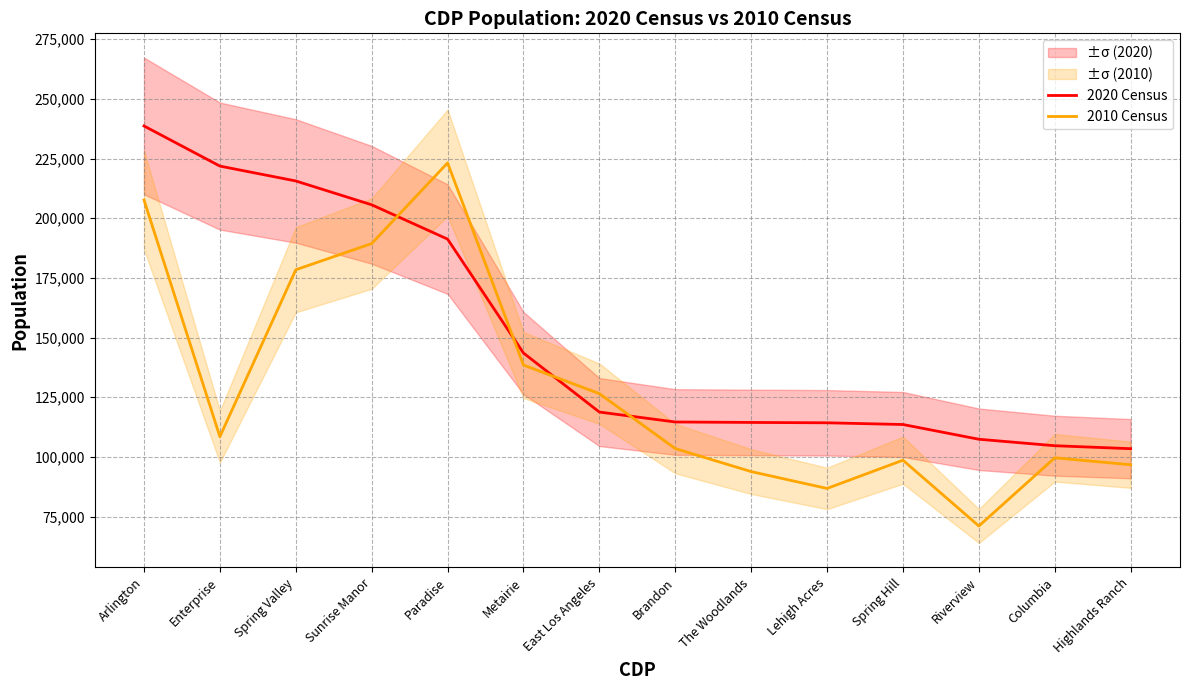

What is the spread (max minus min) of values at Highlands Ranch?

6731